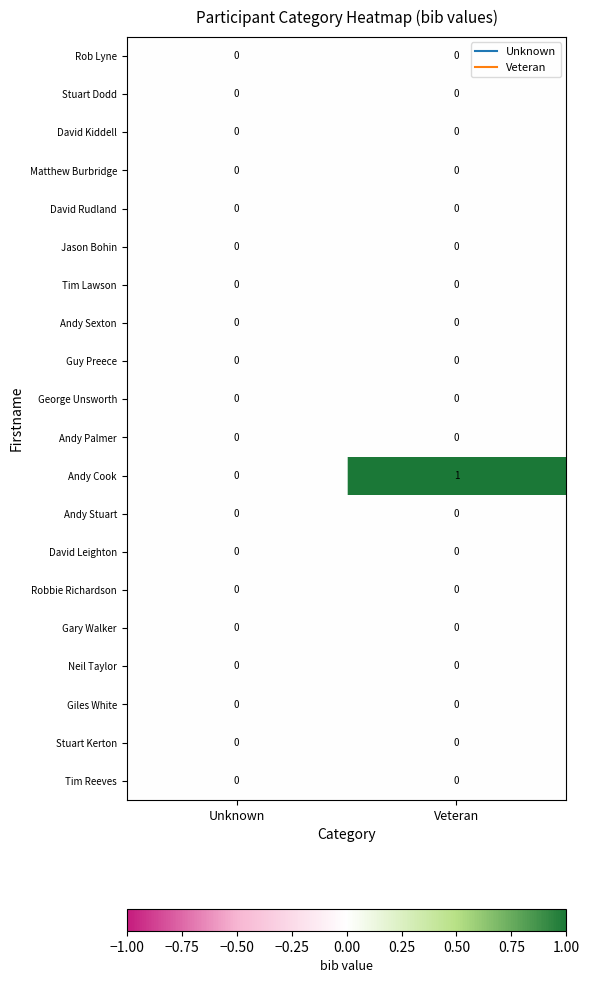

True or false: Stuart Kerton has a value of 0 at Unknown.

True